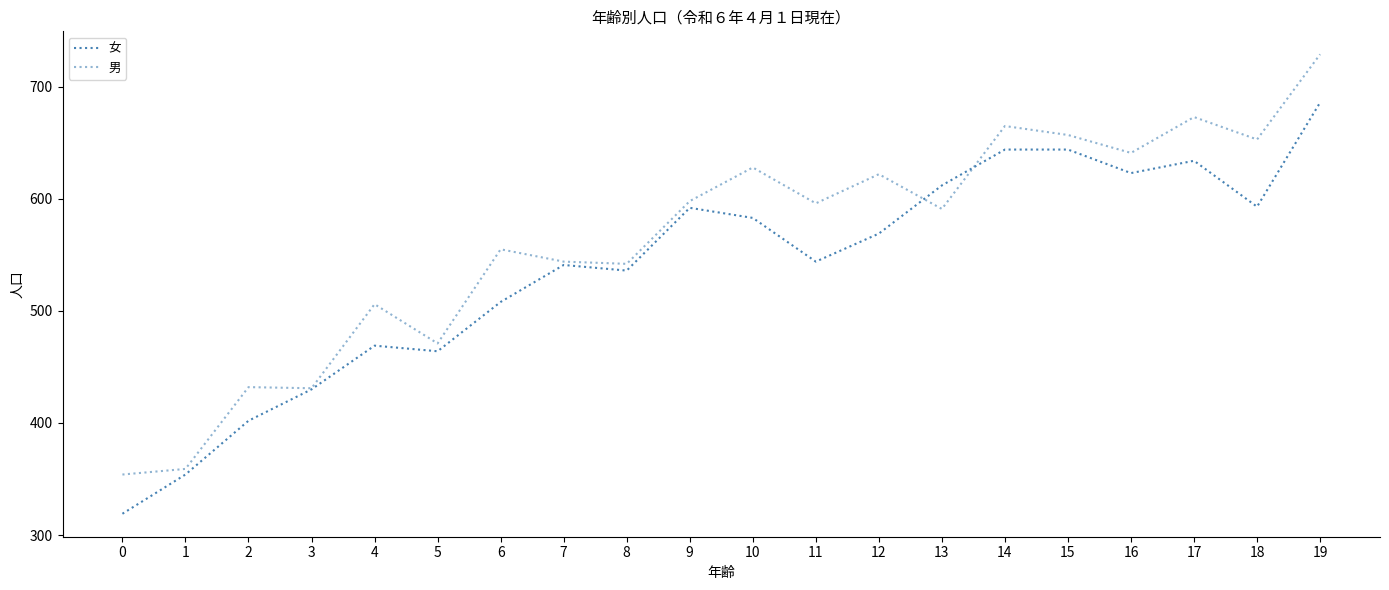

Which has a higher value, 5 or 14?

14